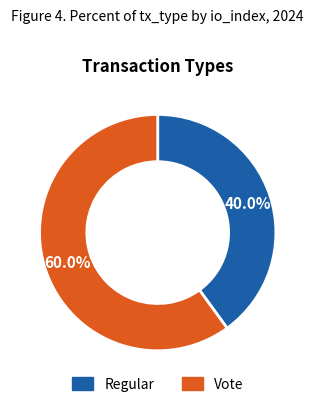

The Vote slice represents 60% of the pie. True or false?

True